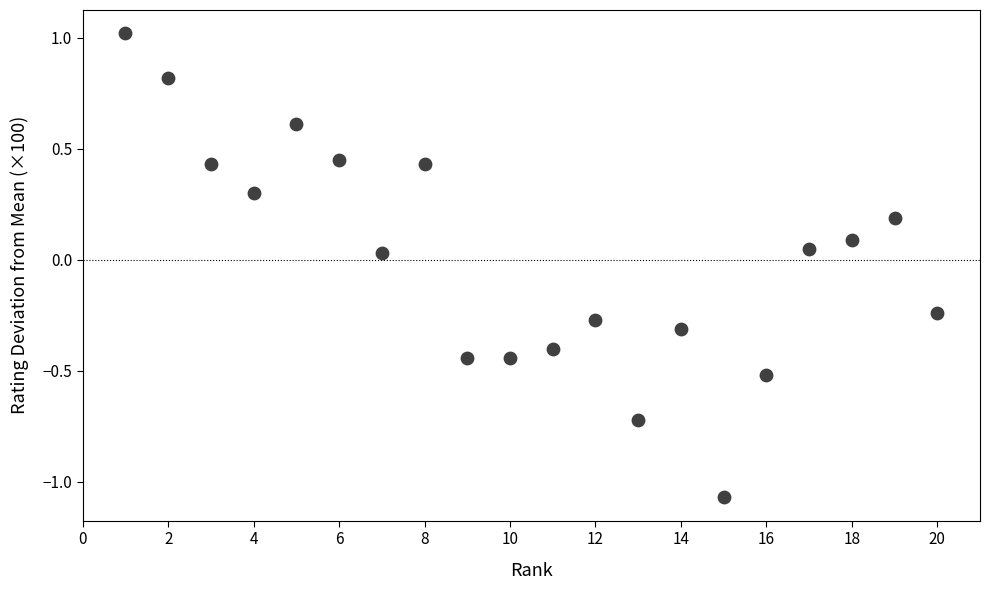

What is the range of X values (max minus min)?

19.0